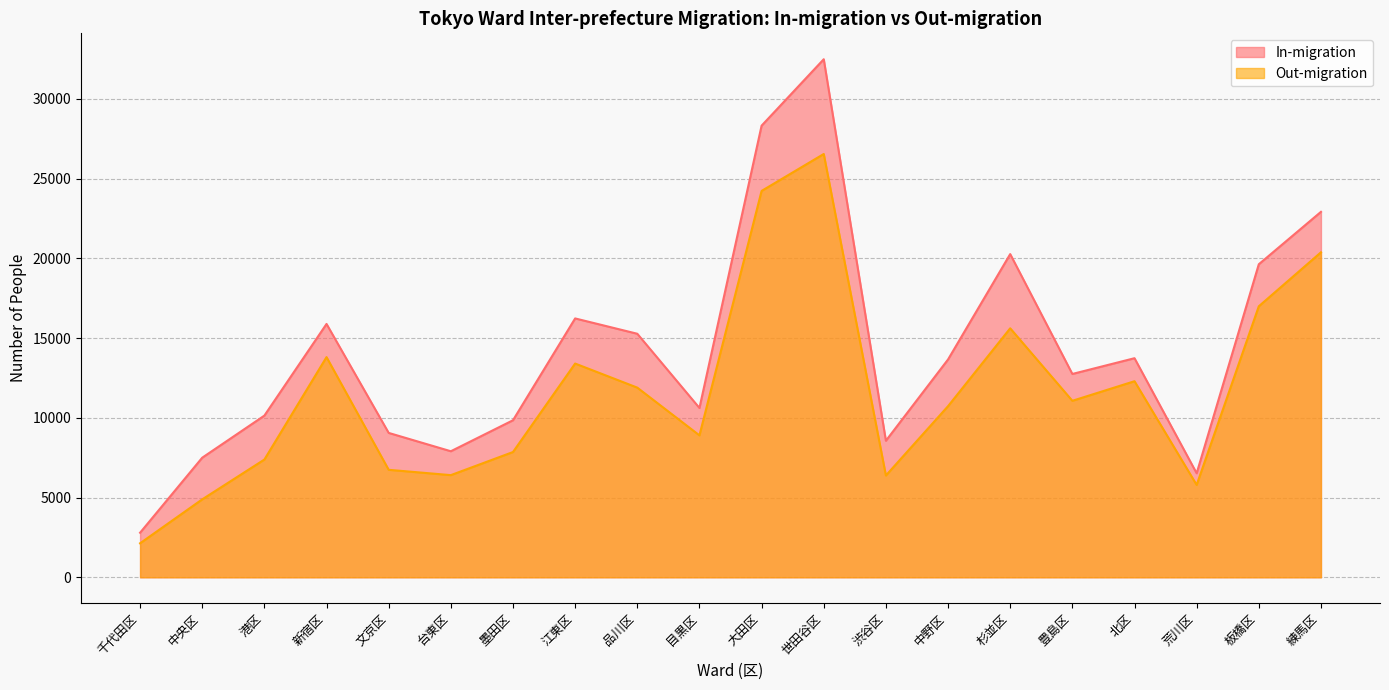

What is the label of the 15th point from the right?

台東区